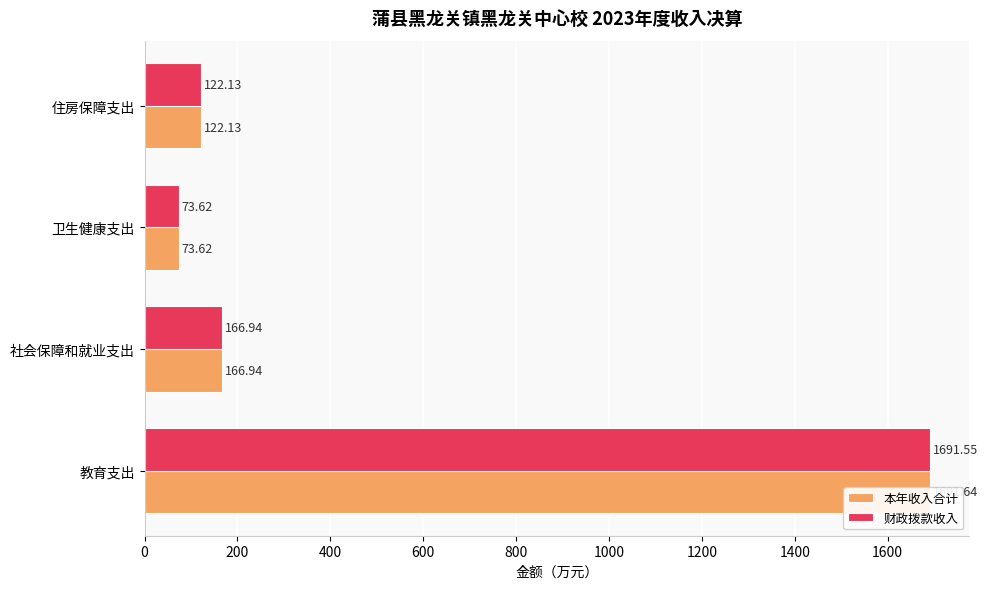

What is the value of the 本年收入合计 bar at the 1st from the left?

1691.6